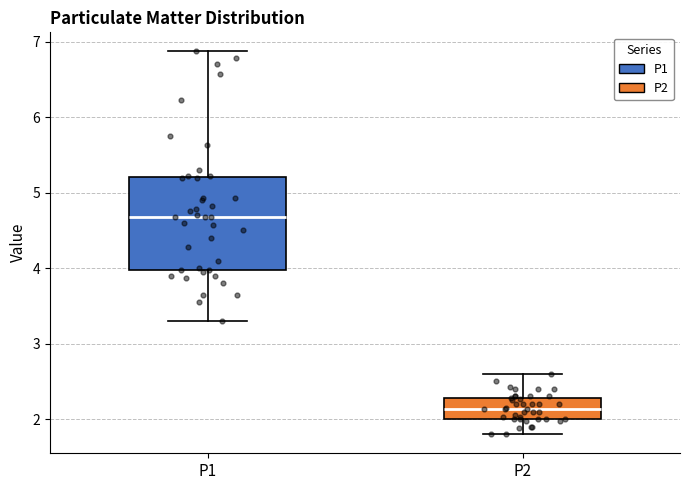

Reading left to right, transcribe this box plot: for each box, give where its median line is, the range the box spans, and where its two whiskers end, as read against the y-axis. The values are not printed on the chart, so give them approximately, as read against the axis.

P1: median 4.7, box 4.0 to 5.2, whiskers 3.3 to 6.9
P2: median 2.1, box 2.0 to 2.3, whiskers 1.8 to 2.6